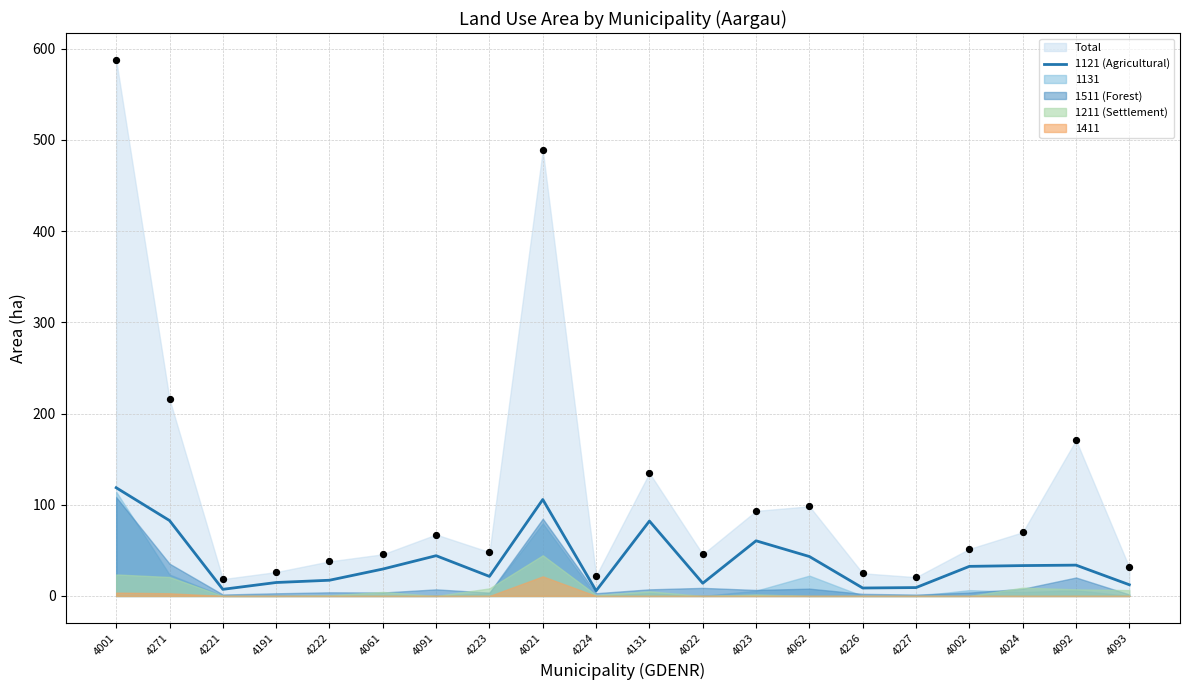

Approximately how many times larger is the value at 4191 compared to 4021?

0.1